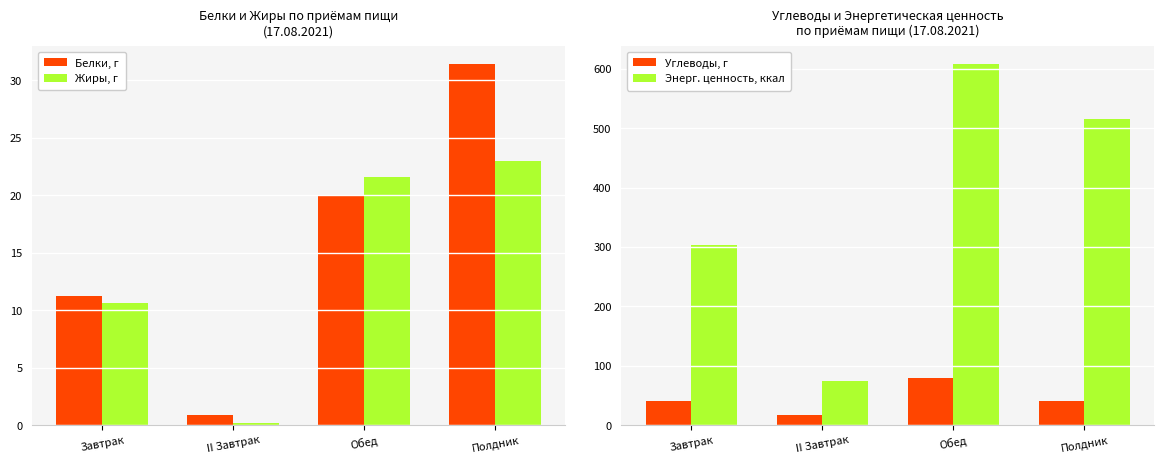

What is the difference between the maximum and minimum values in the Энерг. ценность, ккал series?

532.8